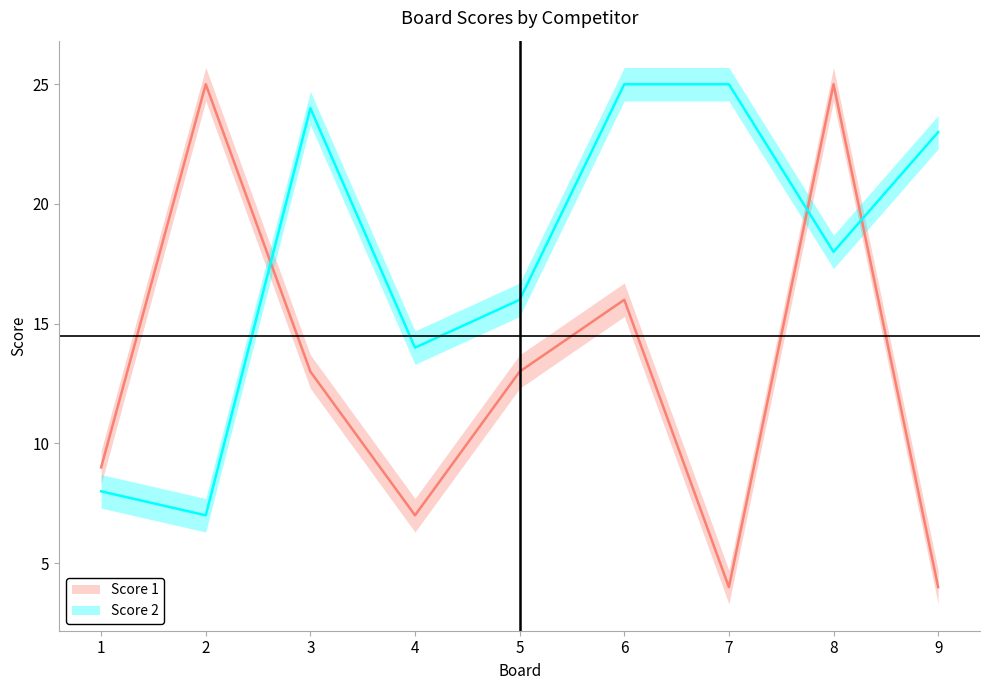

Reading left to right, list all the values displayed in this chart.

Score 1: 9	25	13	7	13	16	4	25	4
Score 2: 8	7	24	14	16	25	25	18	23